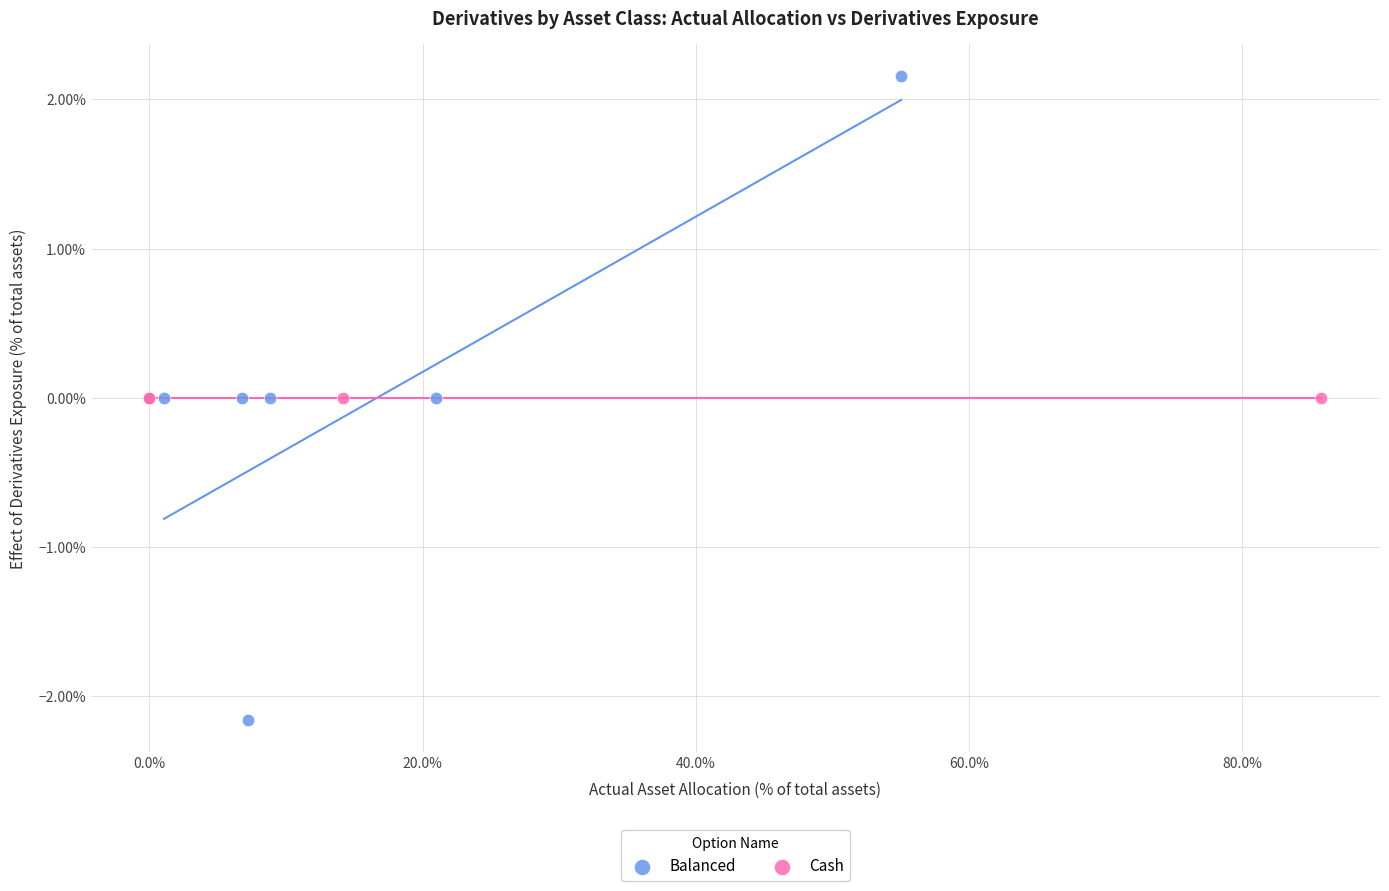

What are all the series names shown in the legend?

Balanced, Cash